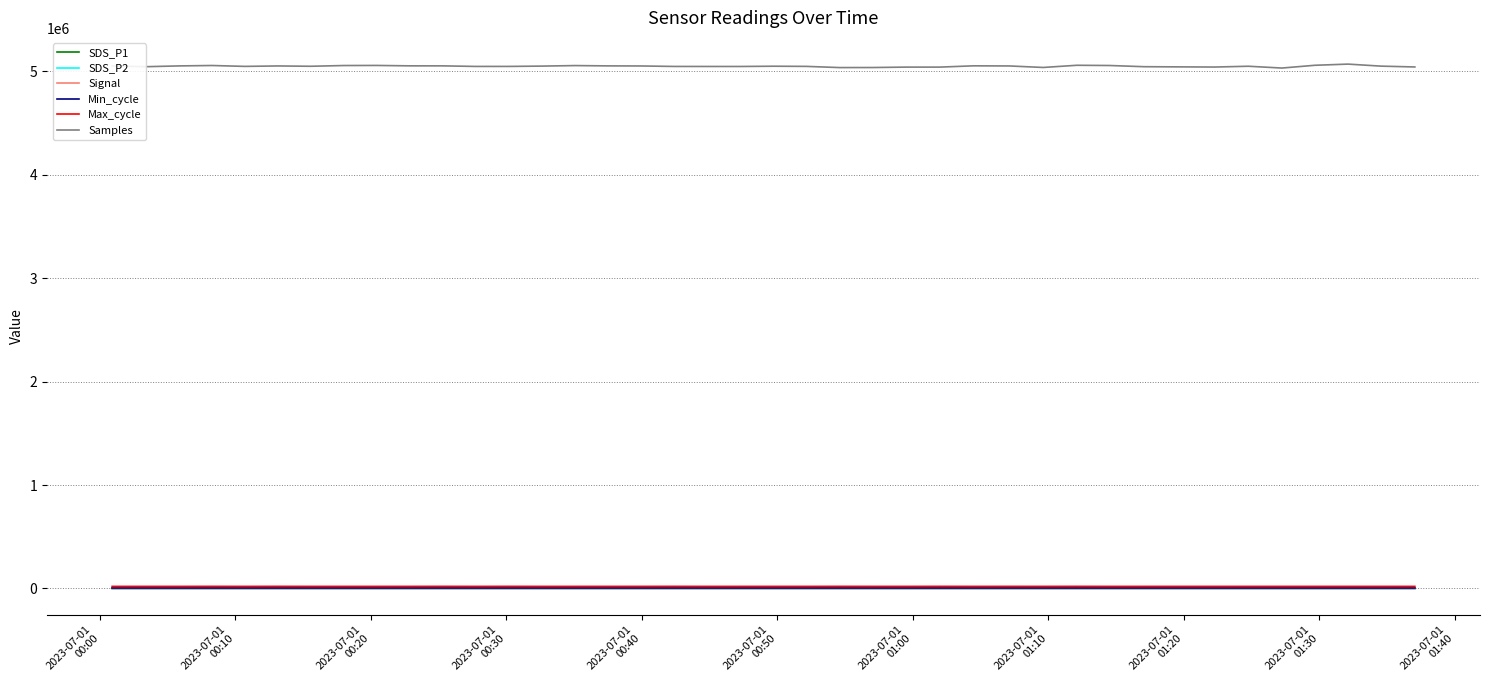

What is the difference between the maximum and minimum values in the Max_cycle series?

457.0